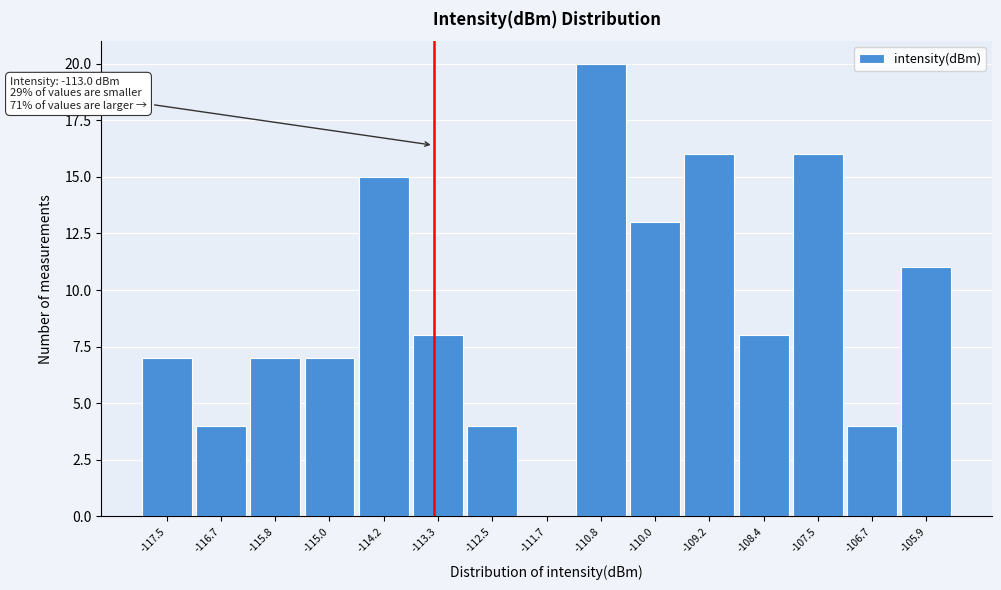

Reading left to right, what are all the values shown in this chart?

-117.5=7	-116.7=4	-115.8=7	-115.0=7	-114.2=15	-113.3=8	-112.5=4	-111.7=0	-110.8=20	-110.0=13	-109.2=16	-108.4=8	-107.5=16	-106.7=4	-105.9=11